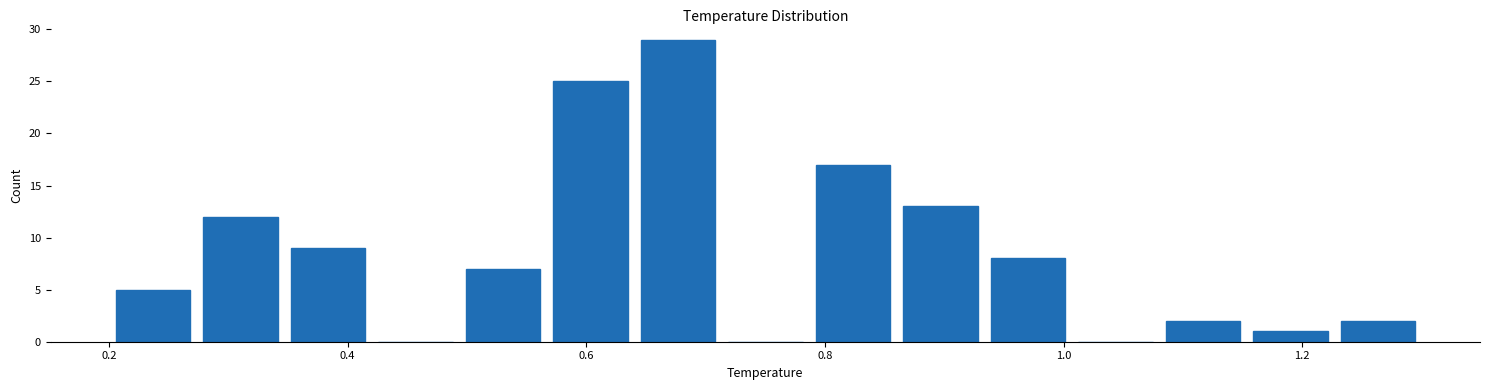

Read against the x-axis, roughly where is the centre of the tallest bar?

0.68